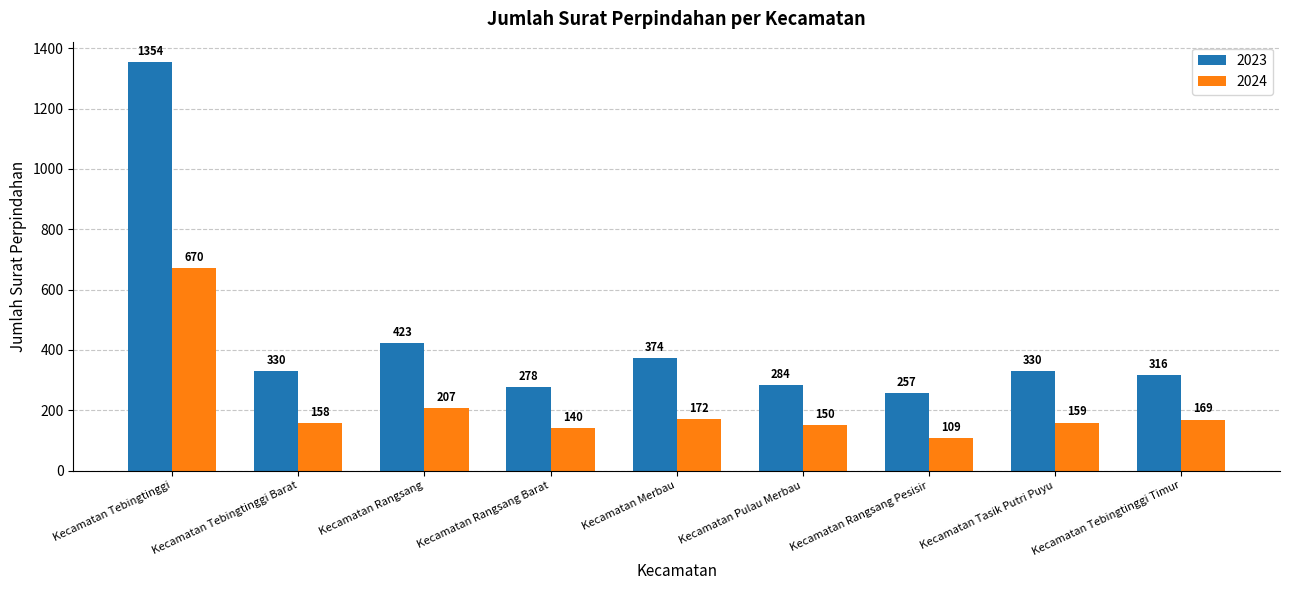

What is the minimum value for 2023?

257